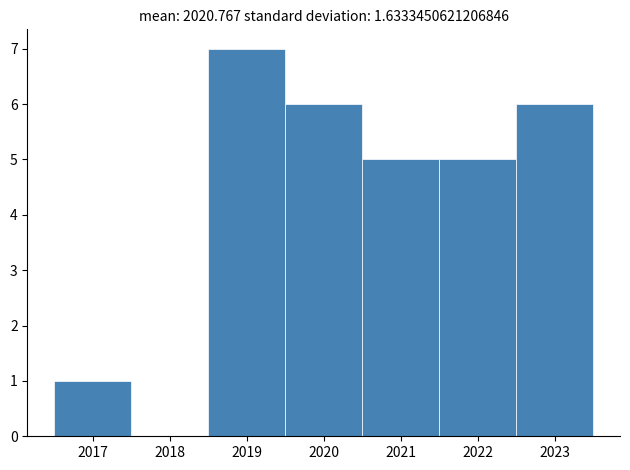

Reading left to right, transcribe this chart: for each bar, give the range it covers on the x-axis and its height. The values are not printed on the chart, so give them approximately, as read against the axis.

2016.5 to 2017.5: 1
2017.5 to 2018.5: 0
2018.5 to 2019.5: 7
2019.5 to 2020.5: 6
2020.5 to 2021.5: 5
2021.5 to 2022.5: 5
2022.5 to 2023.5: 6